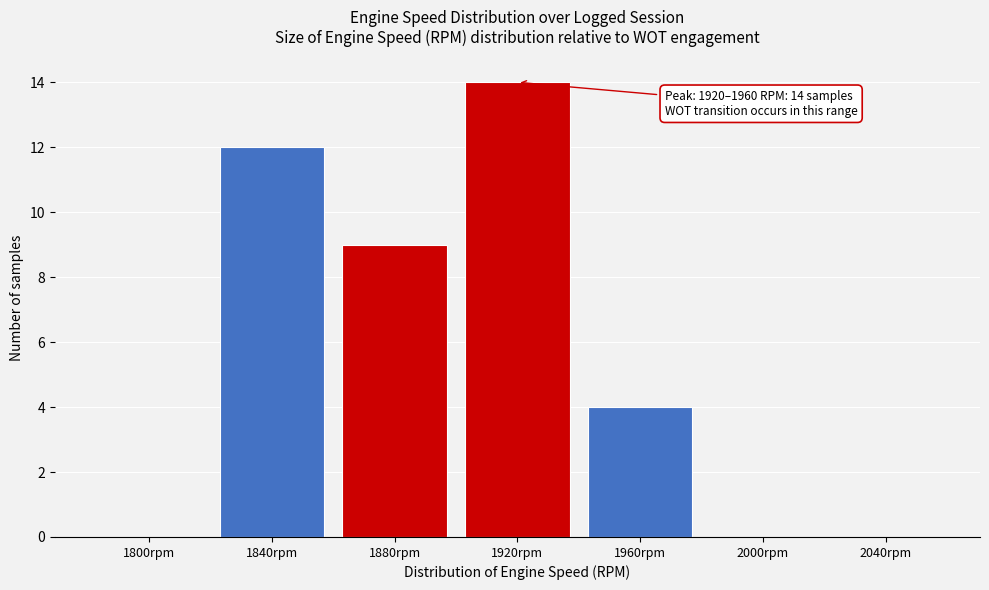

Reading right to left, extract all data points from this chart.

2040rpm=0	2000rpm=0	1960rpm=4	1920rpm=14	1880rpm=9	1840rpm=12	1800rpm=0